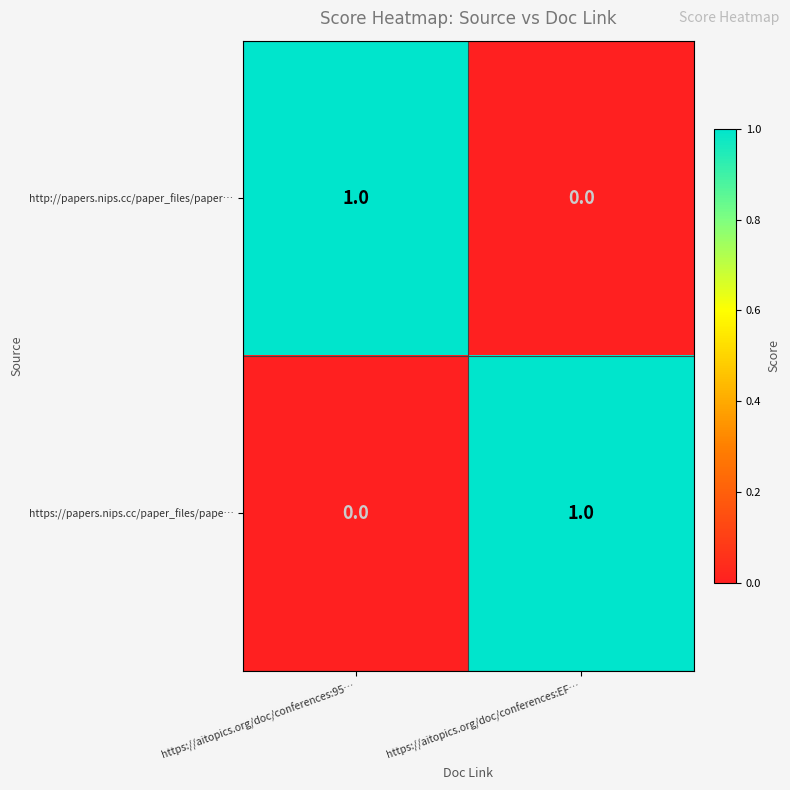

At which label does http://papers.nips.cc/paper_files/paper… reach its minimum?

https://aitopics.org/doc/conferences:EF…